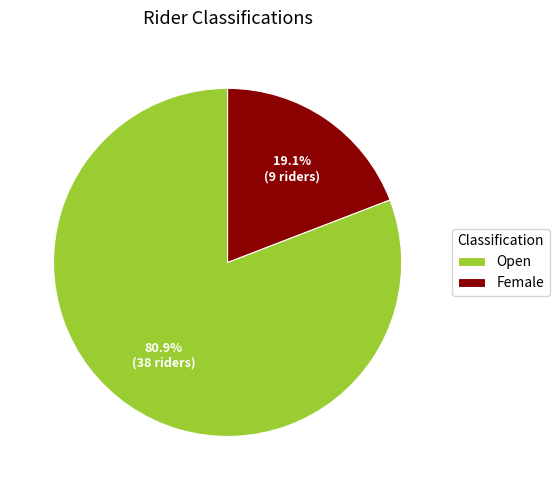

To the nearest percent, what is the combined percentage of Female and Open?

100%